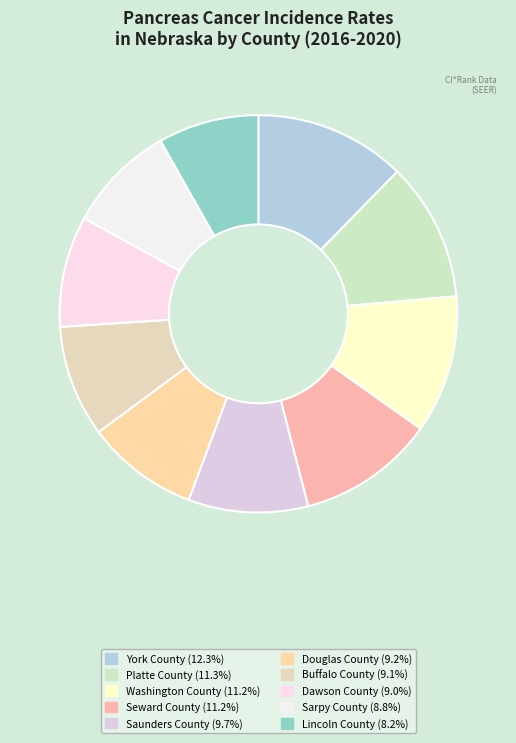

Combined, what portion of the pie is Platte County and Buffalo County?

20.4%